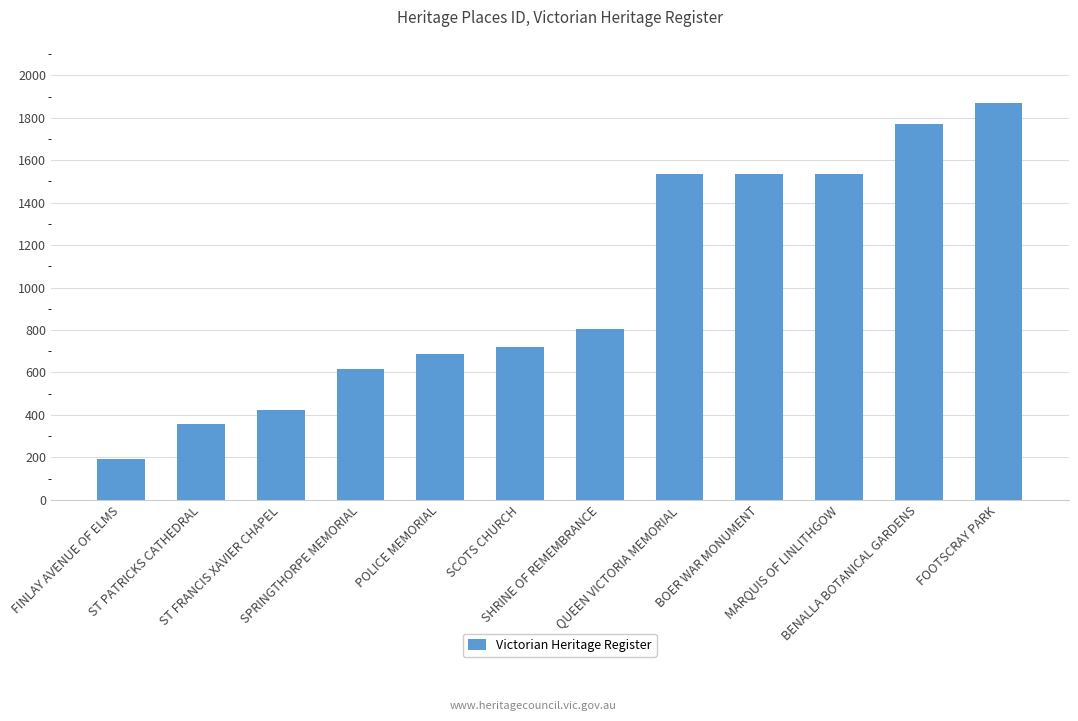

The chart shows a value of 2707 at QUEEN VICTORIA MEMORIAL. True or false?

False